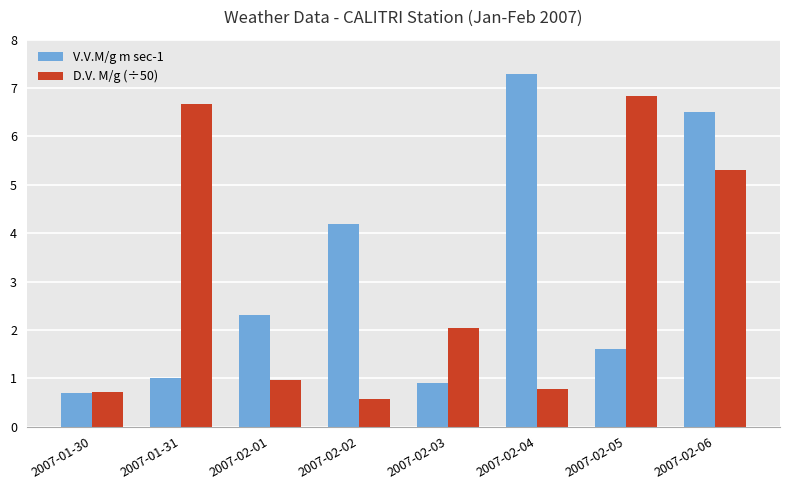

What is the lowest value of the V.V.M/g m sec-1 series?

0.7